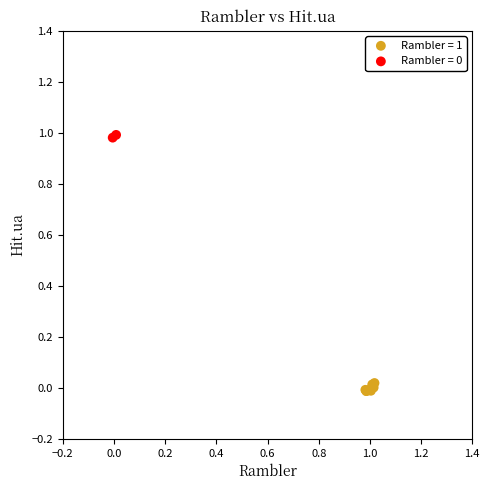

Which series has the largest Y range (max minus min)?

Rambler = 1